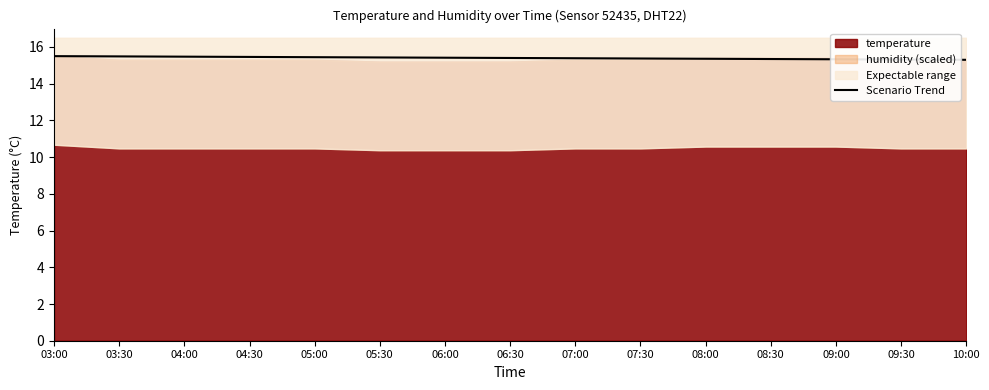

What is the ratio of the value at 08:00 to the value at 08:30?

1.0